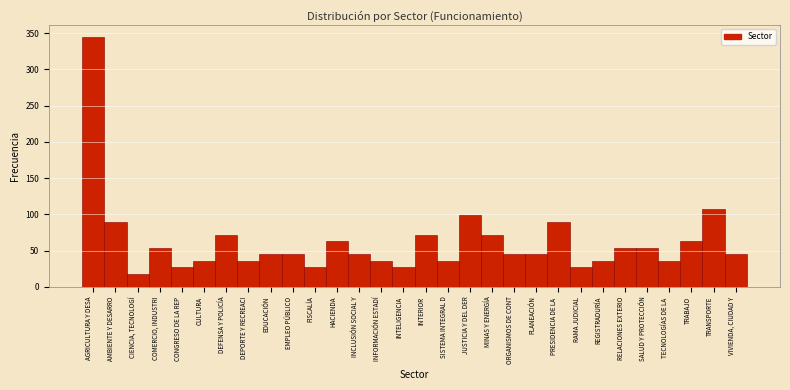

What is the greatest value displayed?

344